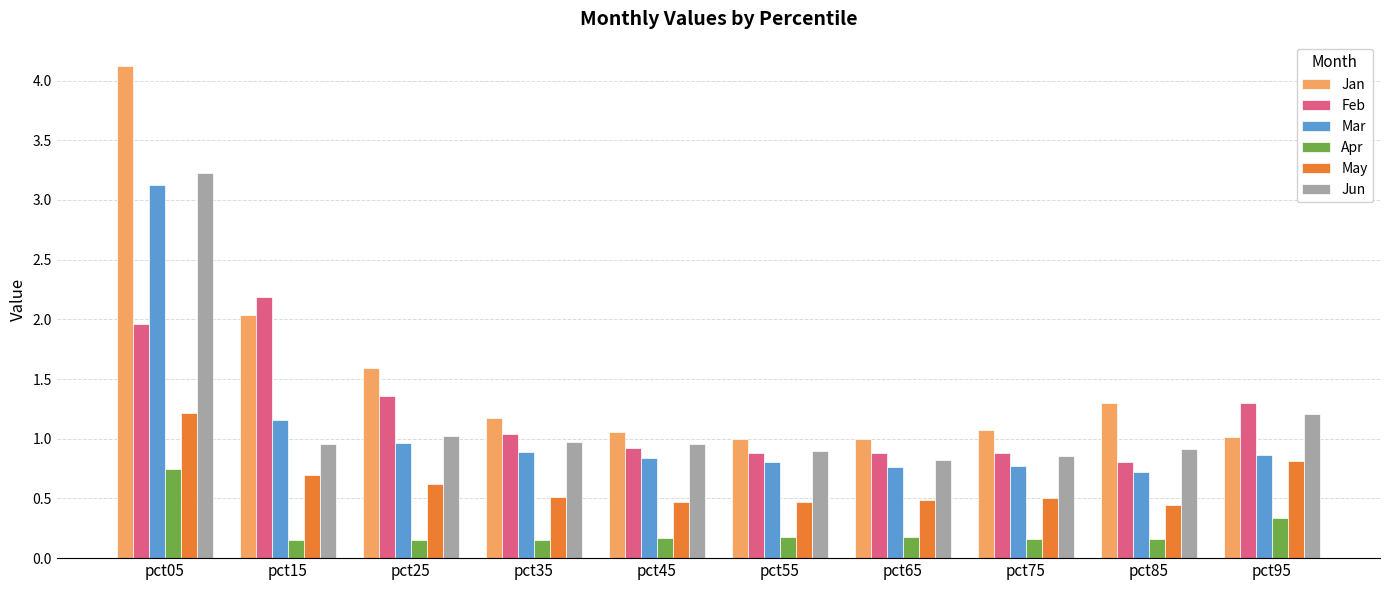

Which label corresponds to the largest value in the chart?

pct05